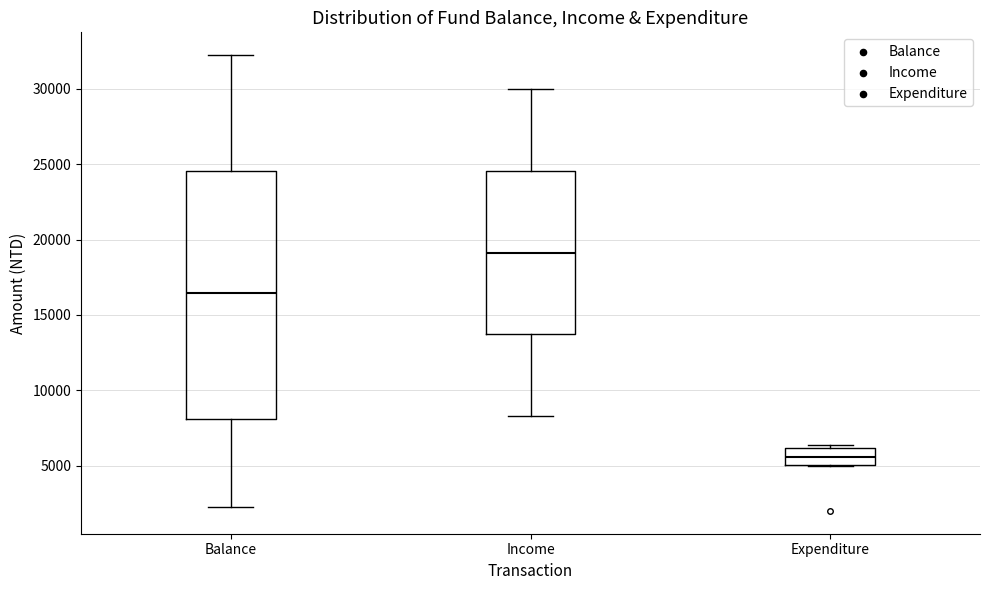

Which box is the tallest, from its lower edge to its upper edge?

Balance